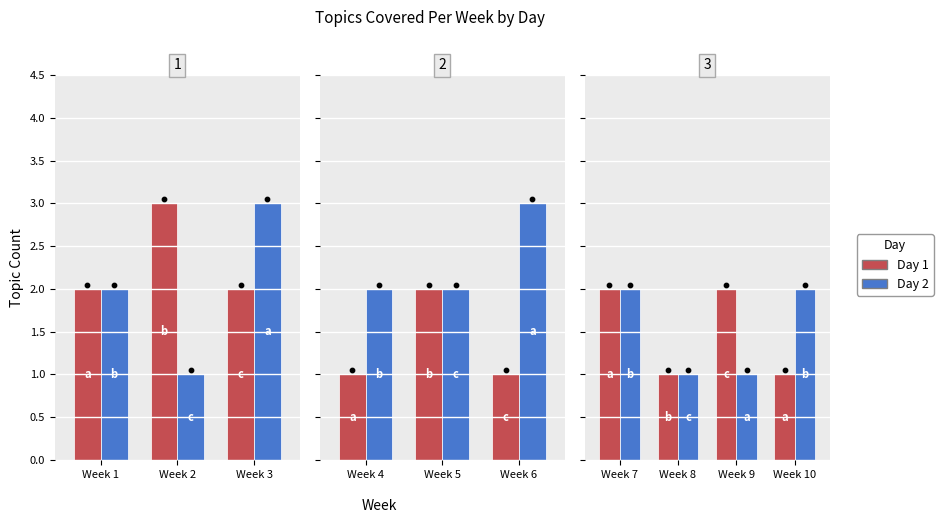

Which series has the largest Y range (max minus min)?

Day 1